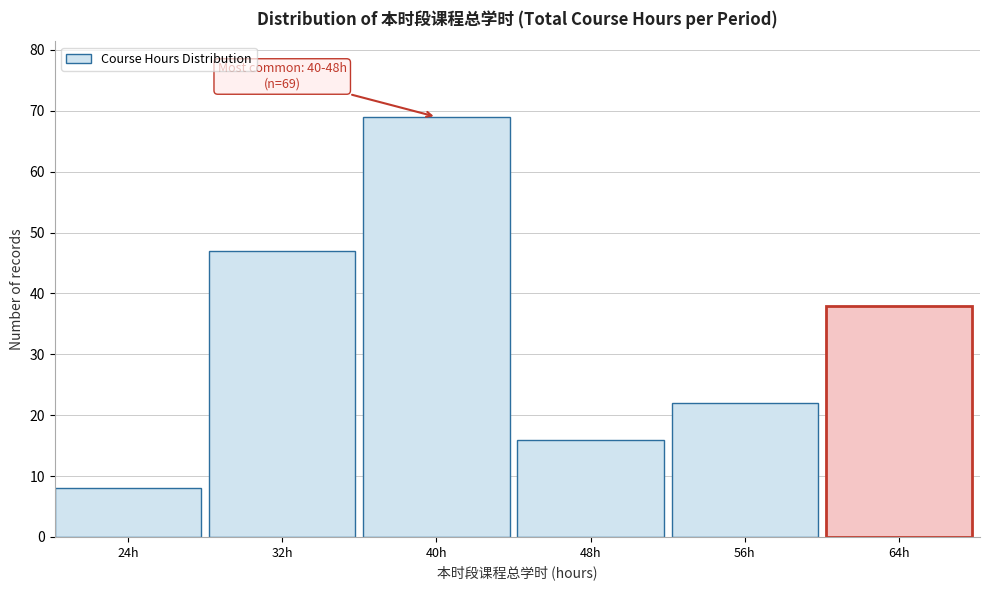

Reading left to right, what are all the values shown in this chart?

8	47	69	16	22	38